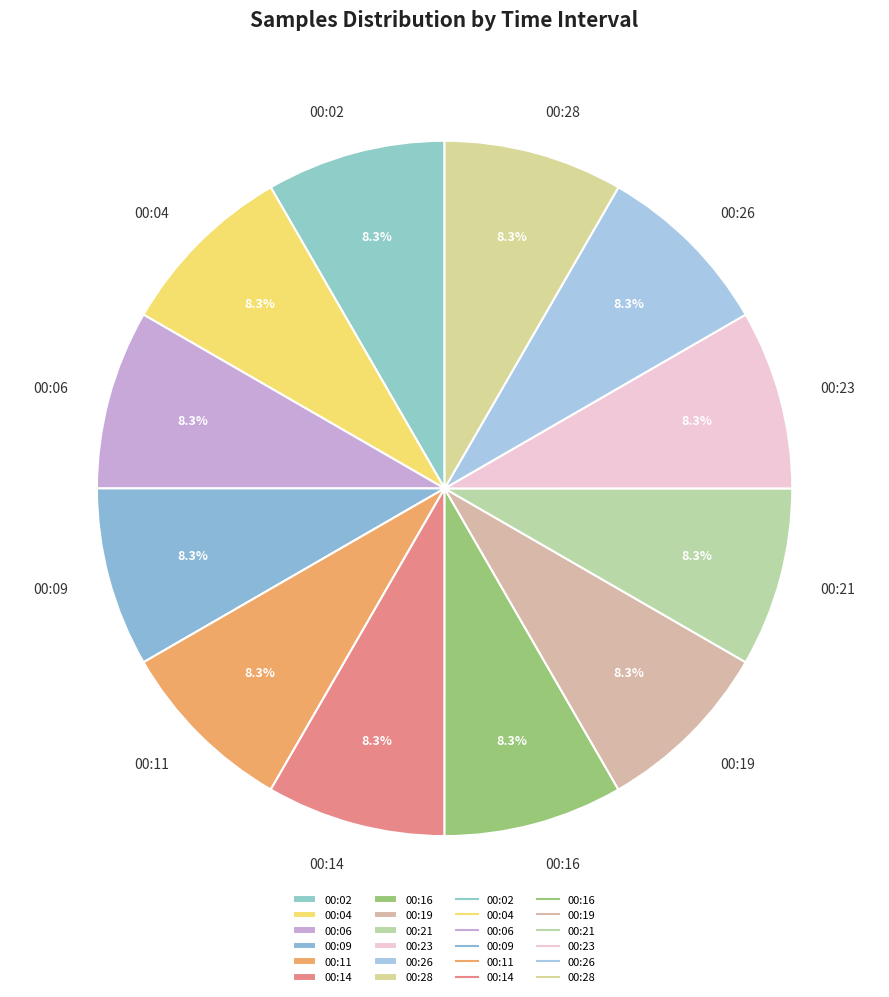

What portion of the pie excludes 00:06?

91.7%